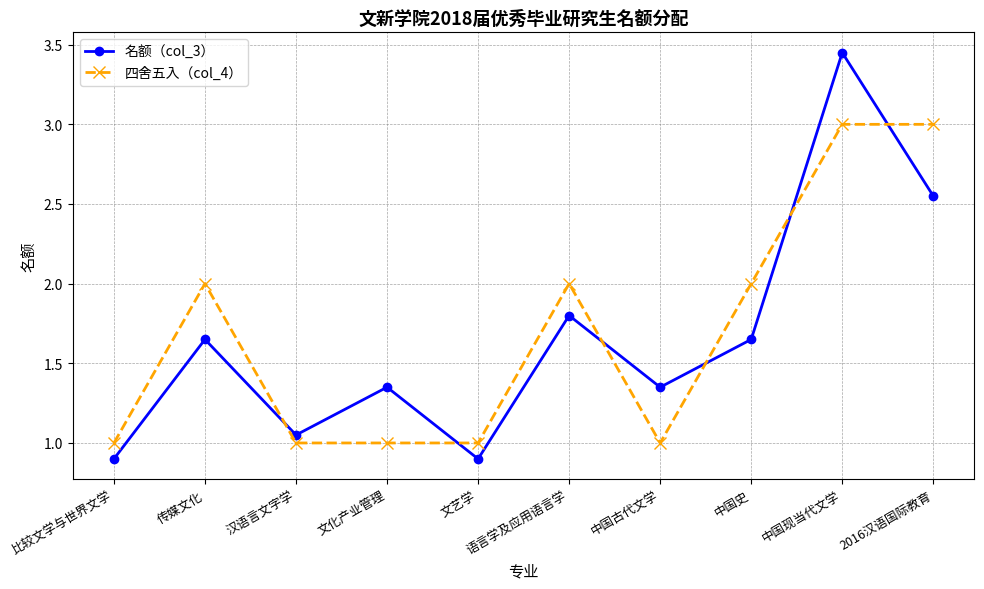

Where is the first local maximum for 四舍五入（col_4）?

传媒文化